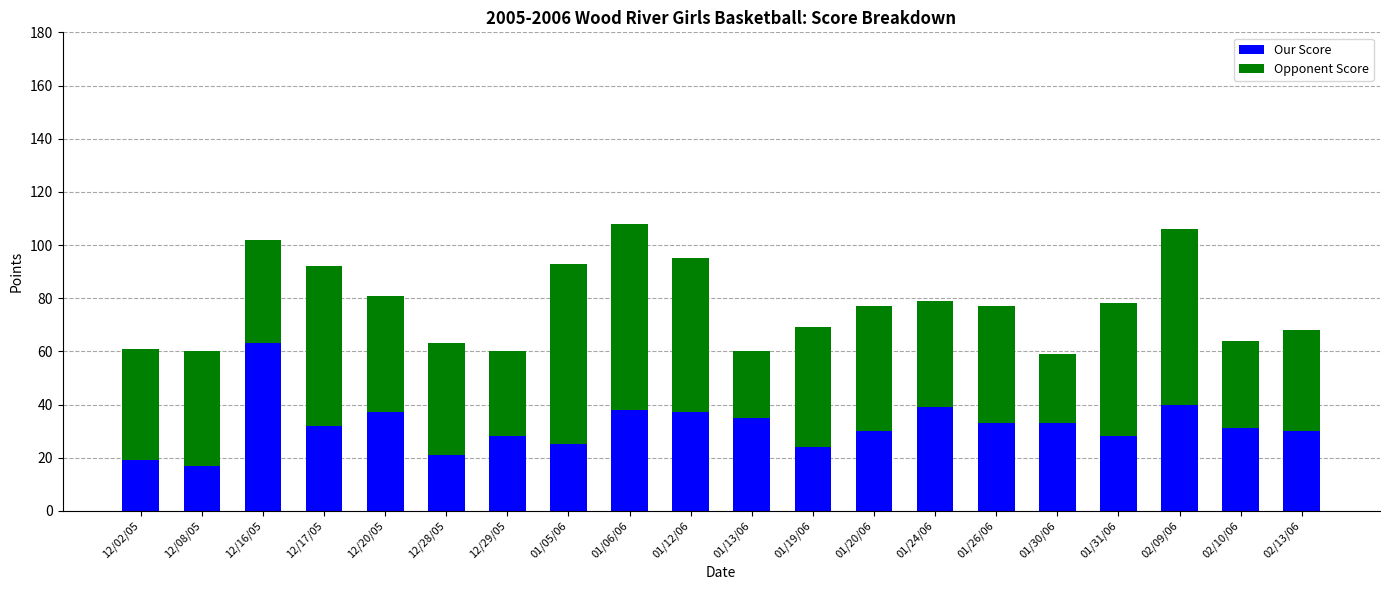

What is the approximate value of Our Score at 01/12/06, to the nearest 10?

40